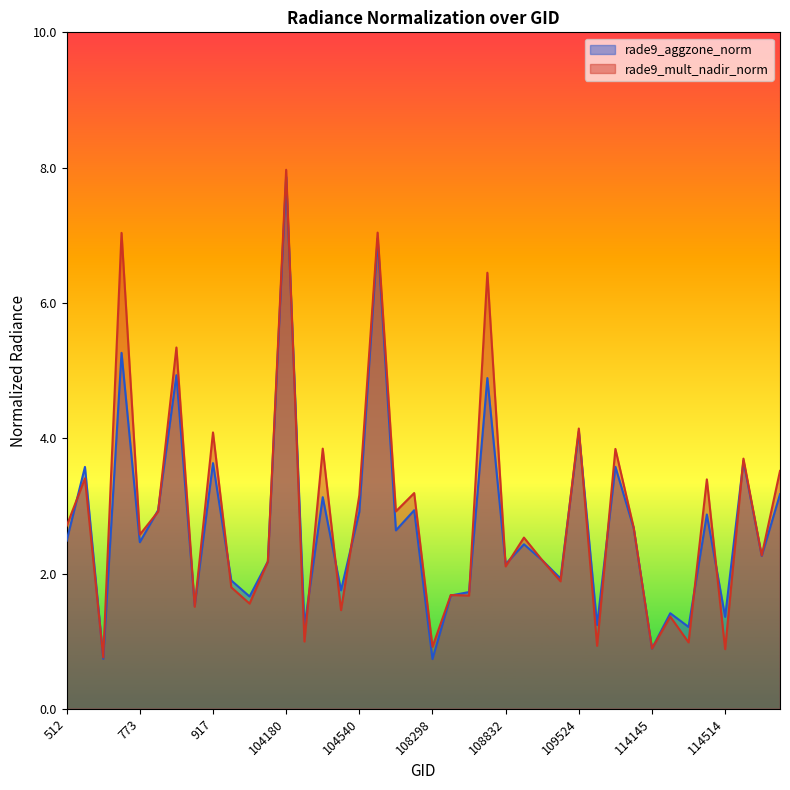

What is the smallest value displayed?

0.7